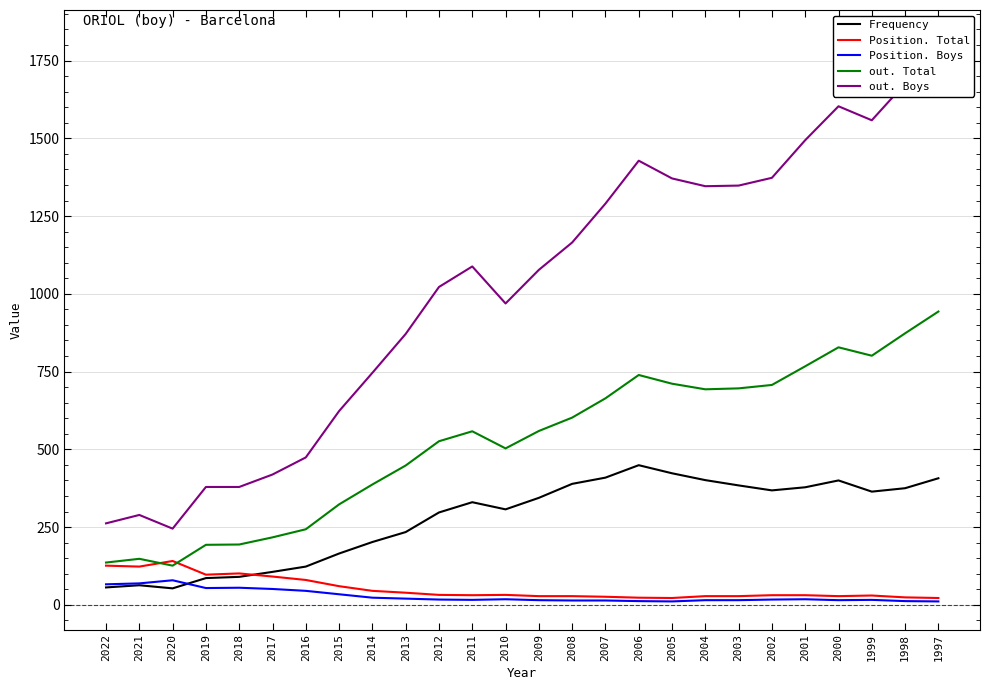

How many lines are shown in the chart?

5